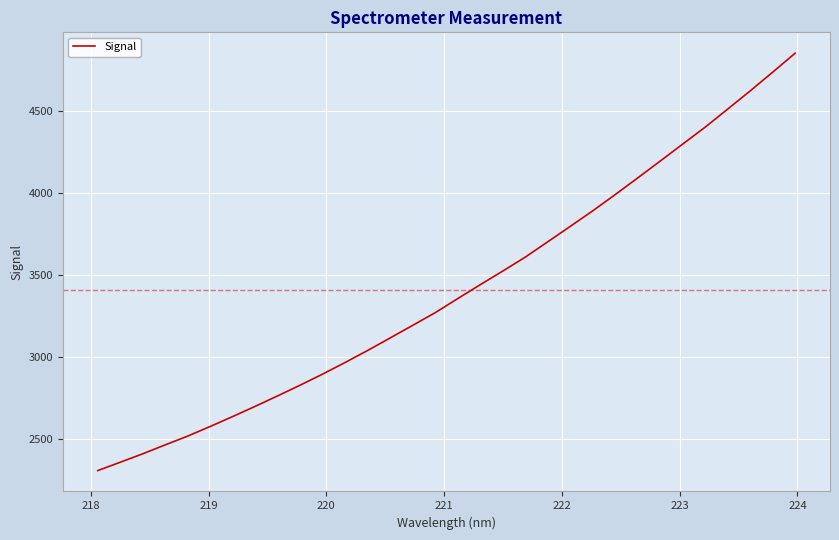

What is the difference between the maximum and minimum values?

2546.4